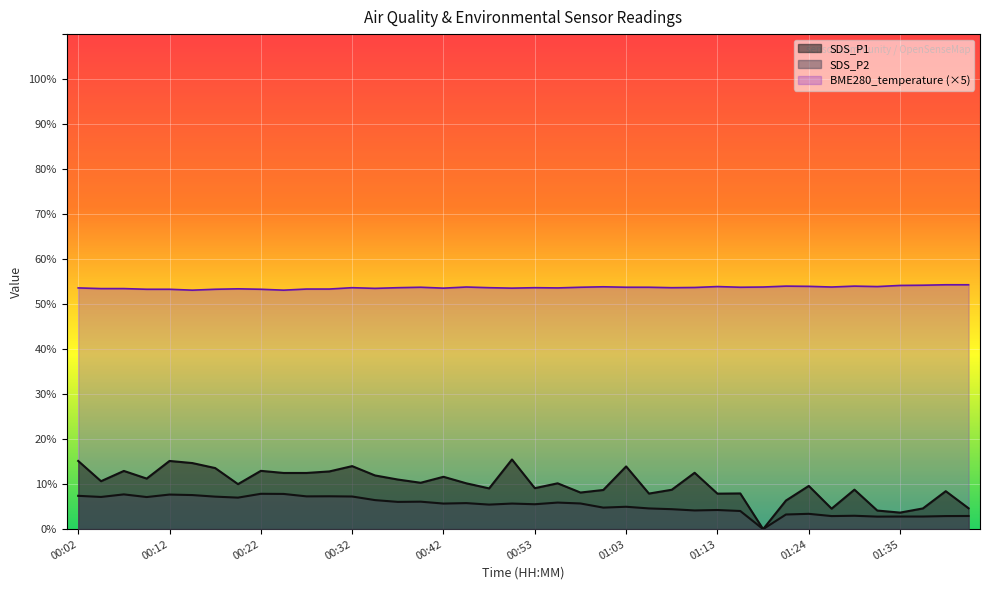

True or false: BME280_temperature and SDS_P1 cross at least once.

False